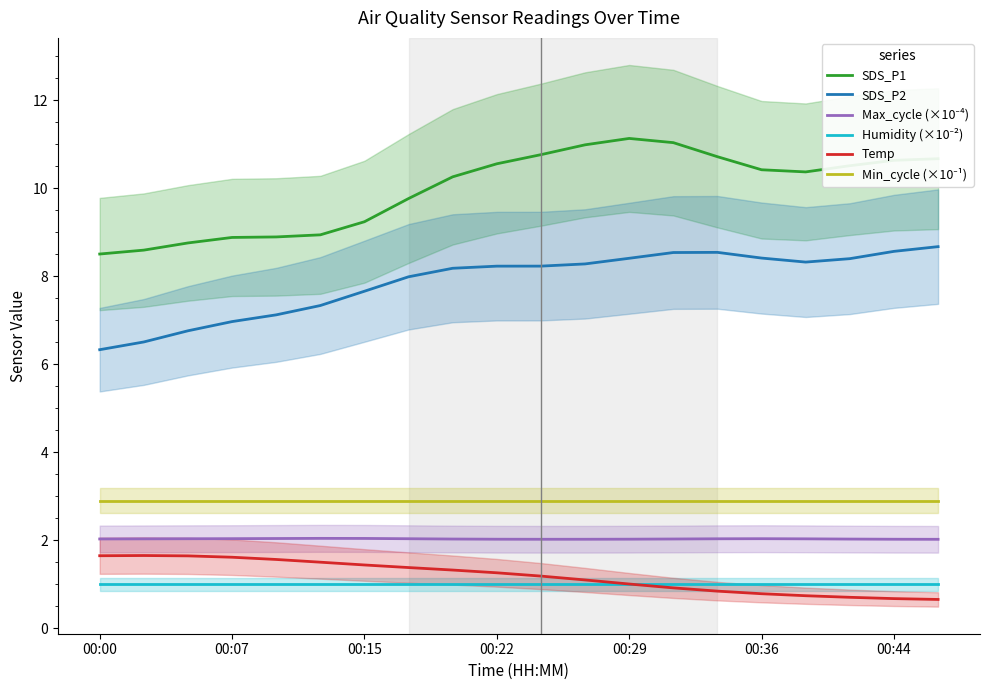

The value of SDS_P2 at 00:22 is 8.2. True or false?

True